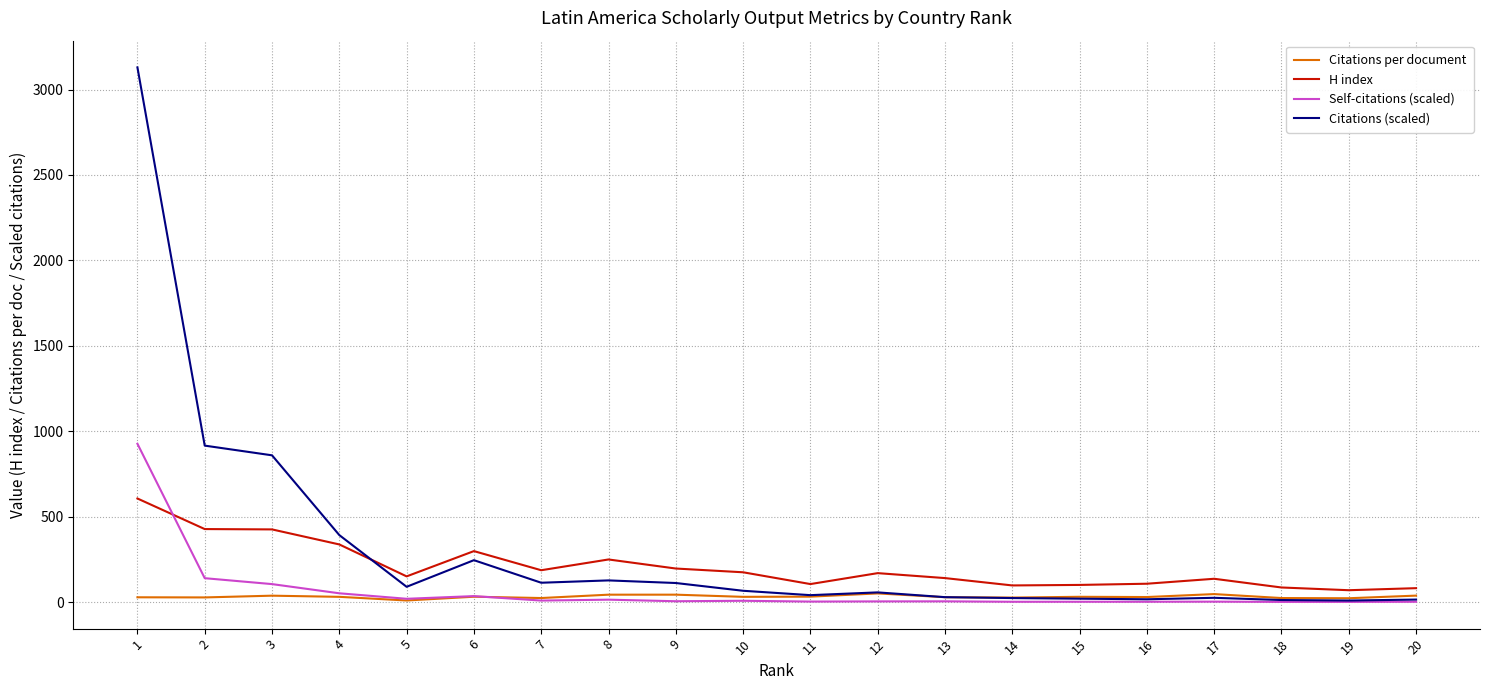

What is the maximum value shown in the chart?

3129.9